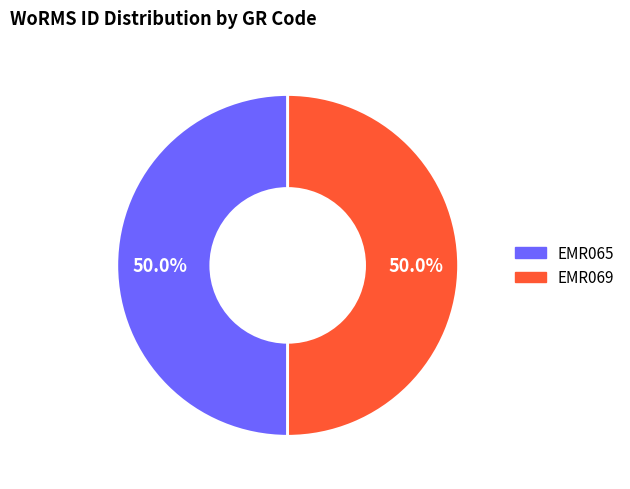

To the nearest percent, what is the combined percentage of EMR065 and EMR069?

100%